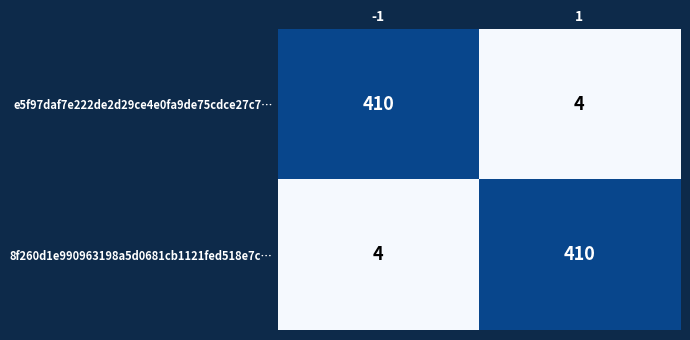

What is the total value across all series at -1?

414